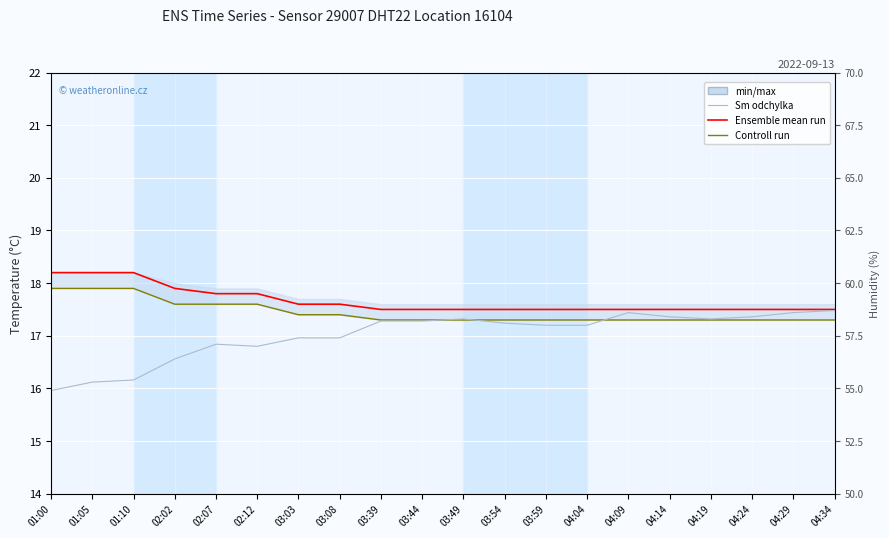

The value of humidity (Sm odchylka) at 02:07 is 57.1. True or false?

True